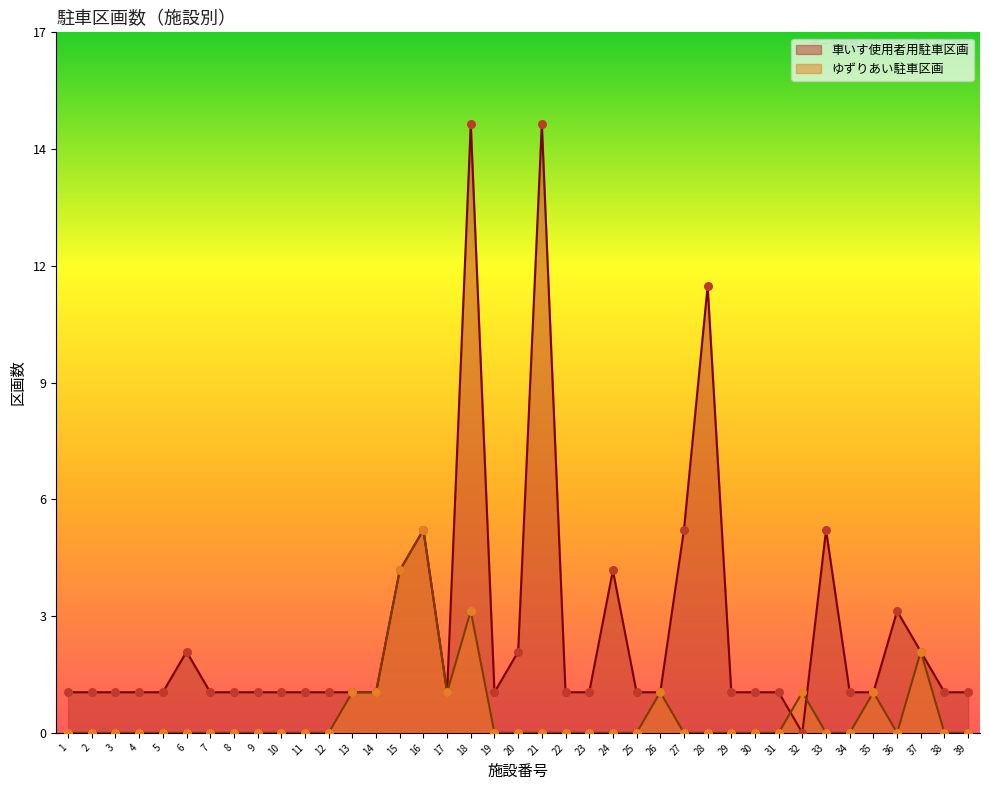

Is the value of 車いす使用者用駐車区画 at 9 greater than the value of ゆずりあい駐車区画 at 23?

Yes